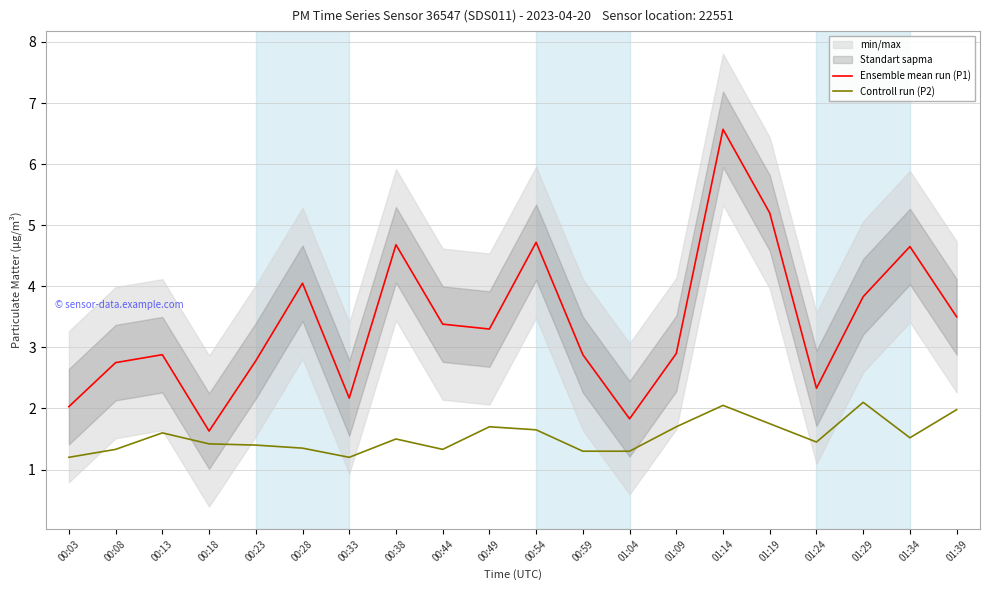

Which series has the largest total across all categories?

Ensemble mean run (P1)